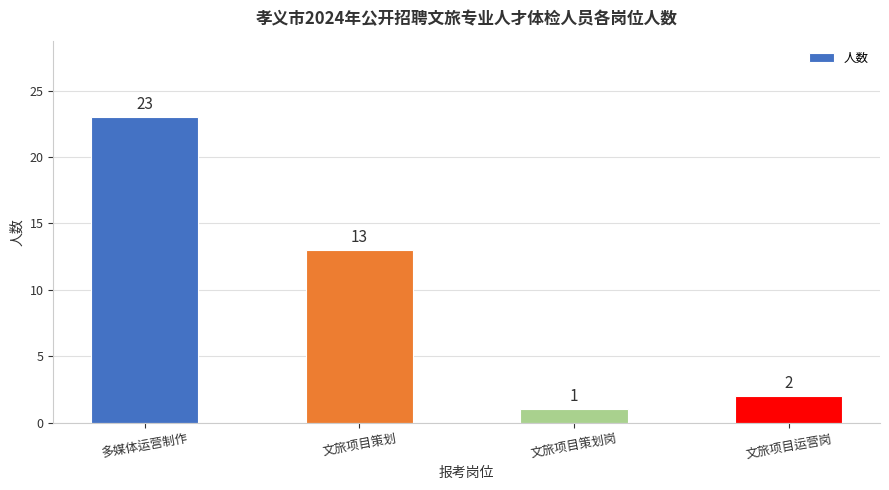

What is the smallest value displayed?

1